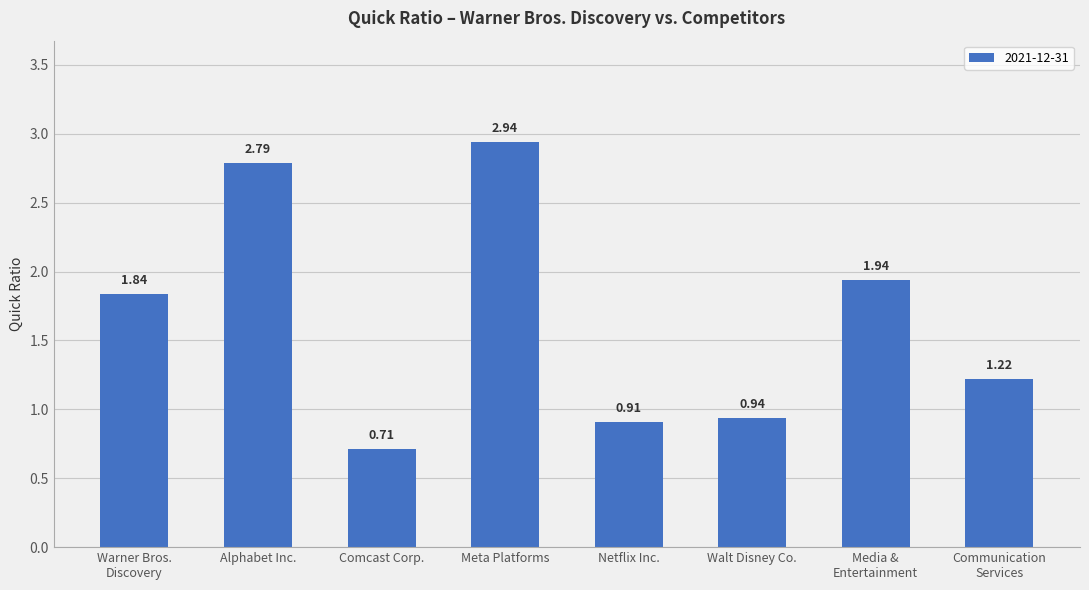

What is the change in value from Meta Platforms to Netflix Inc.?

-2.0